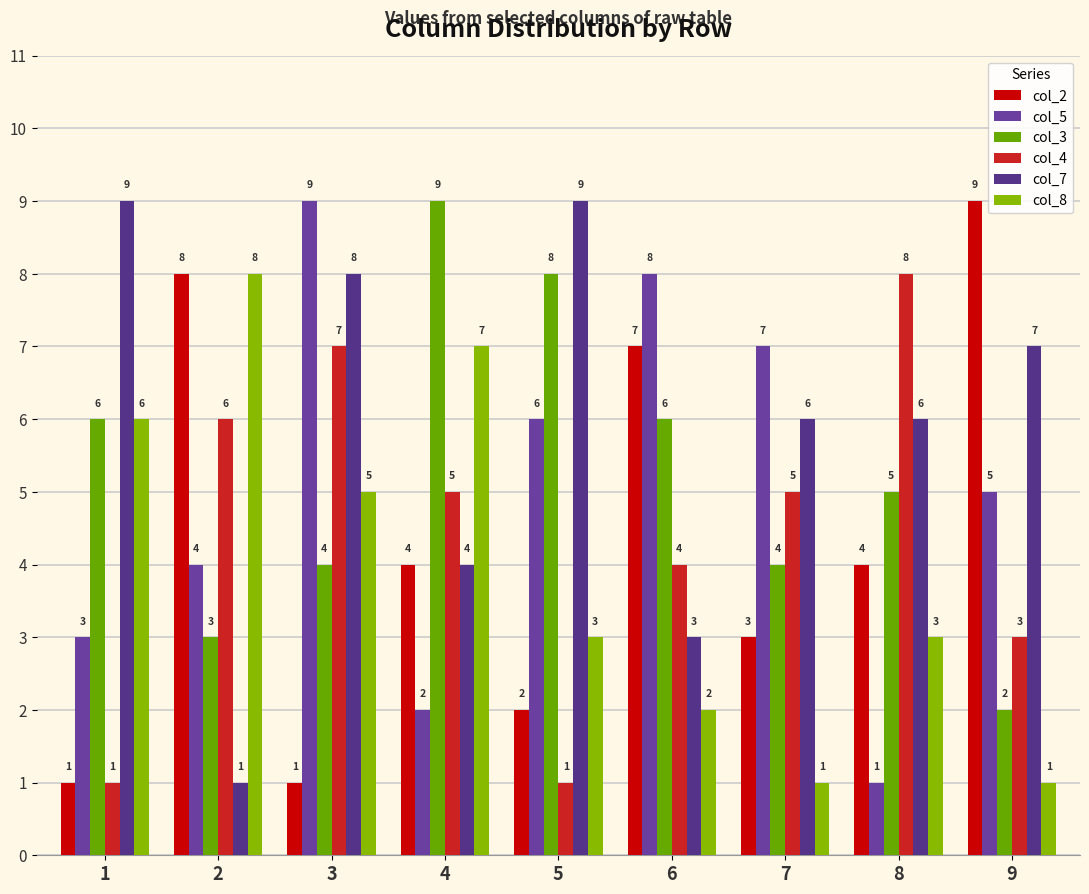

At 6, list the series in order from largest to smallest.

col_5, col_2, col_3, col_4, col_7, col_8